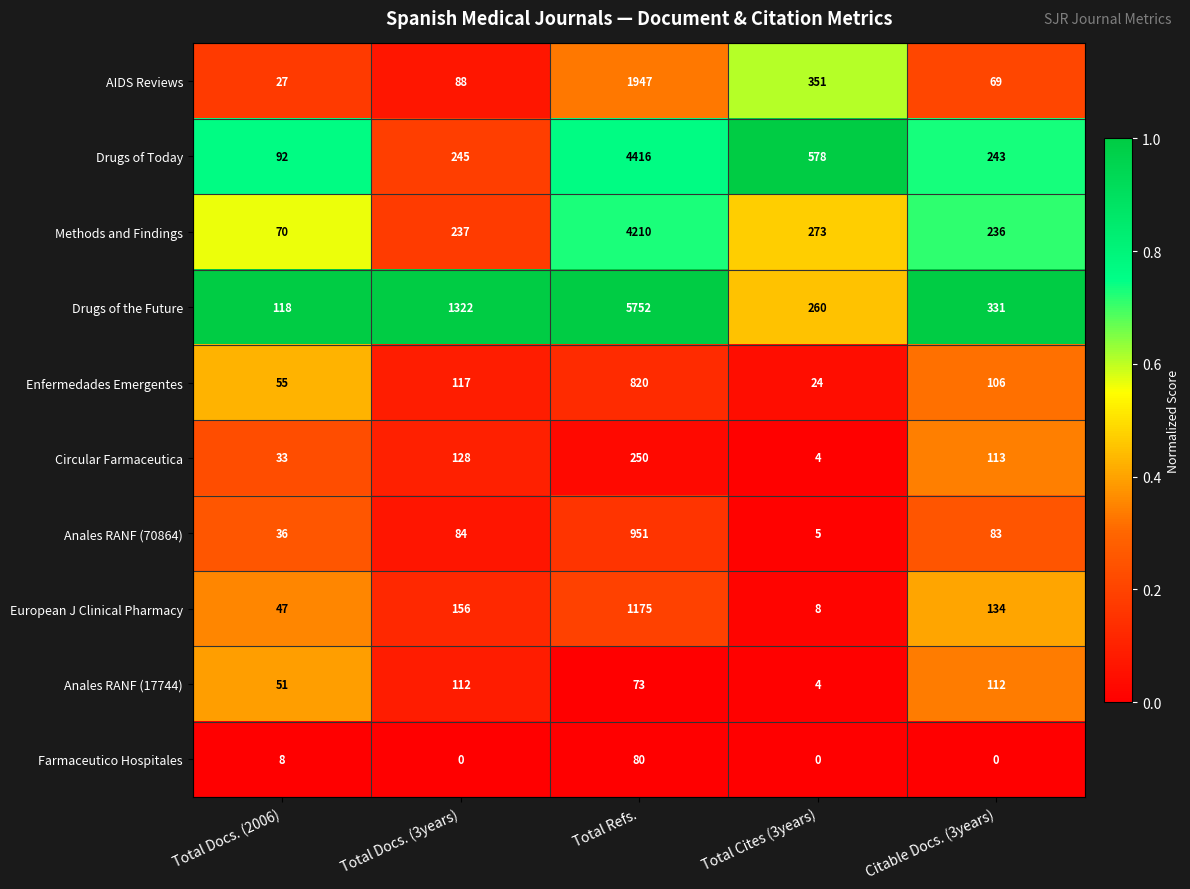

Rank the series at Citable Docs. (3years) from highest to lowest value.

Drugs of the Future, Drugs of Today, Methods and Findings, European J Clinical Pharmacy, Circular Farmaceutica, Anales RANF (17744), Enfermedades Emergentes, Anales RANF (70864), AIDS Reviews, Farmaceutico Hospitales